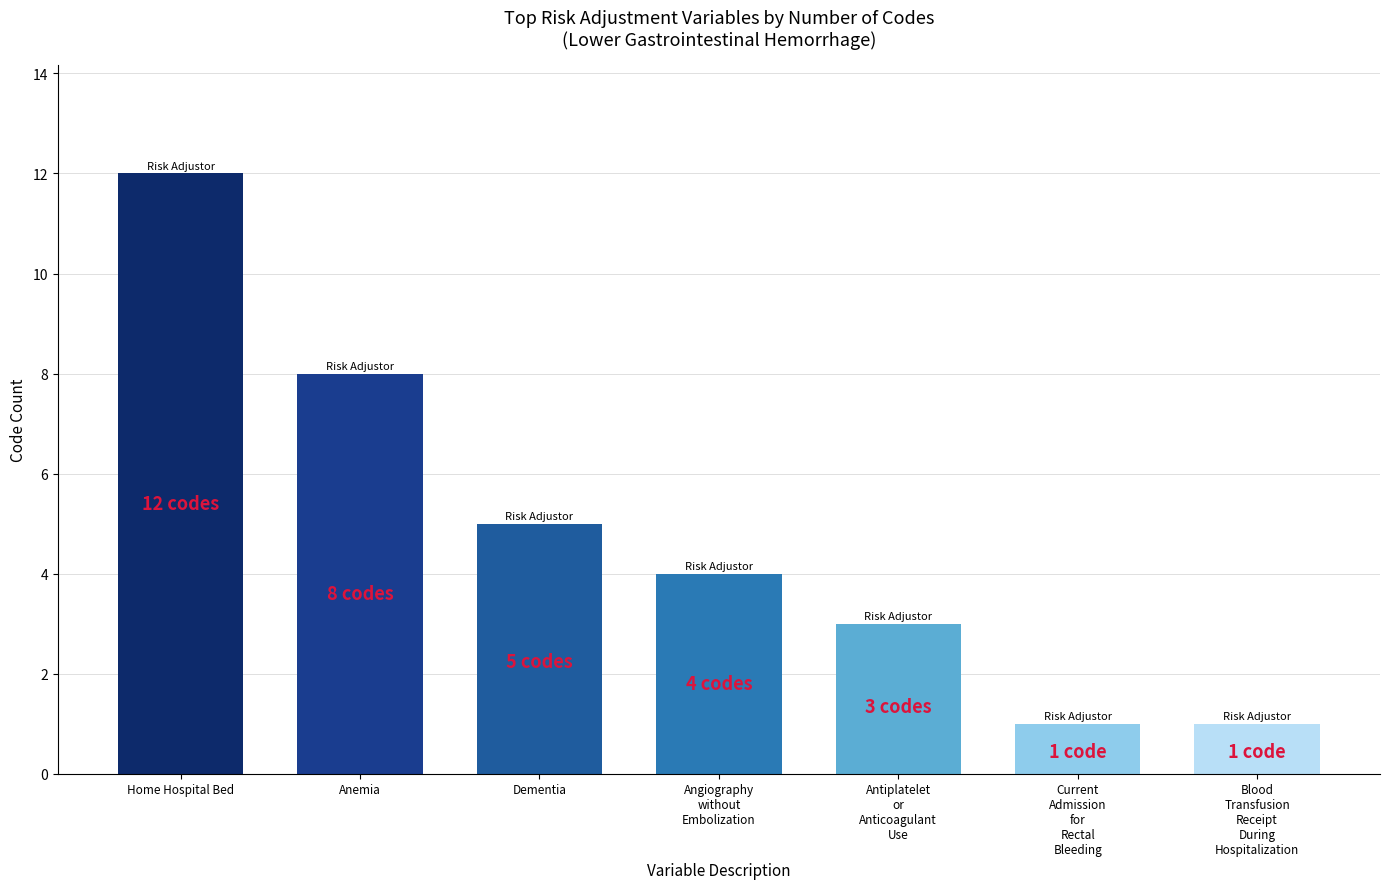

Between Dementia and Angiography
without
Embolization, which is larger?

Dementia